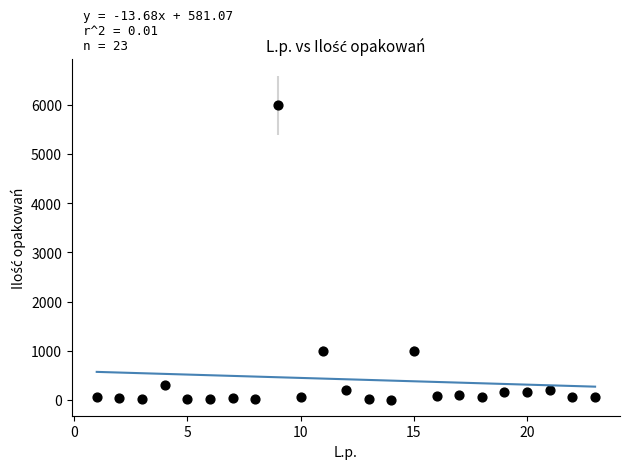

What is the range of X values (max minus min)?

22